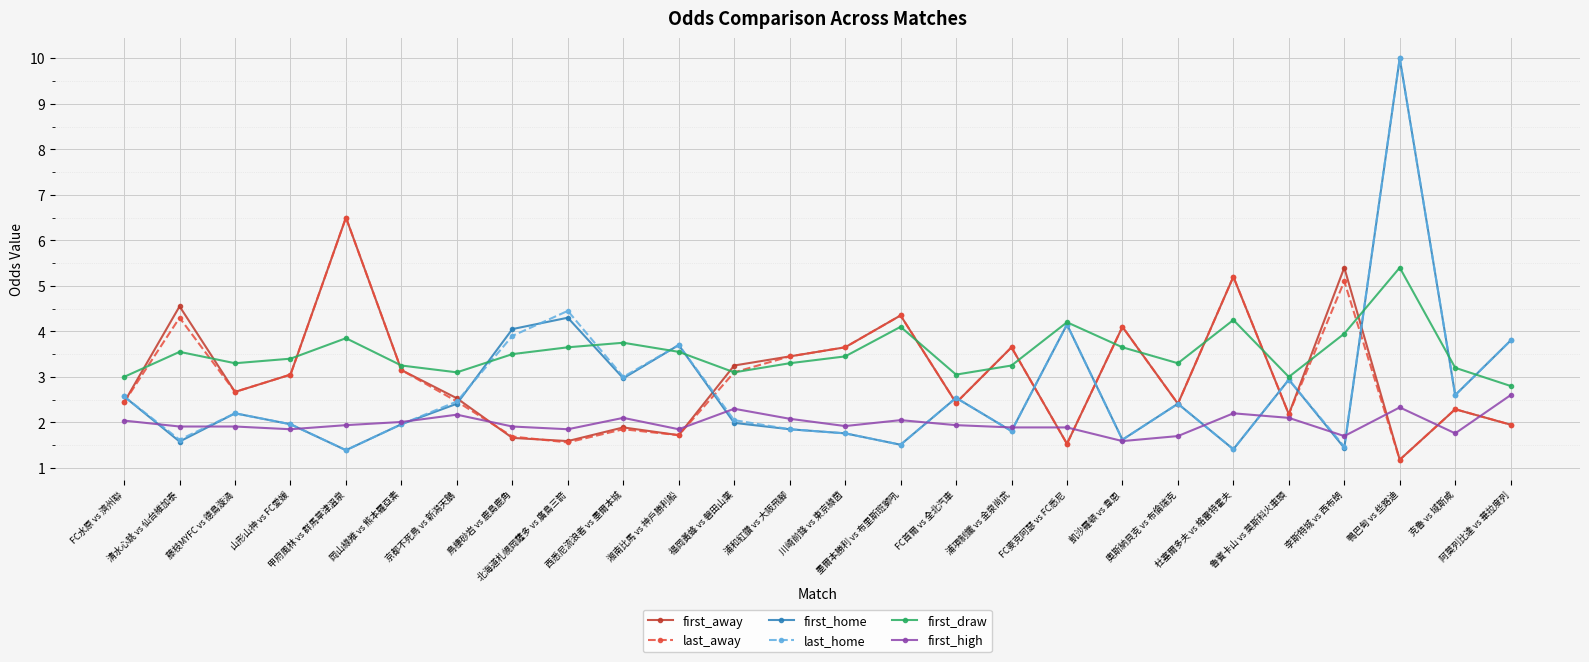

True or false: first_draw has more than 0 interior local peaks.

True